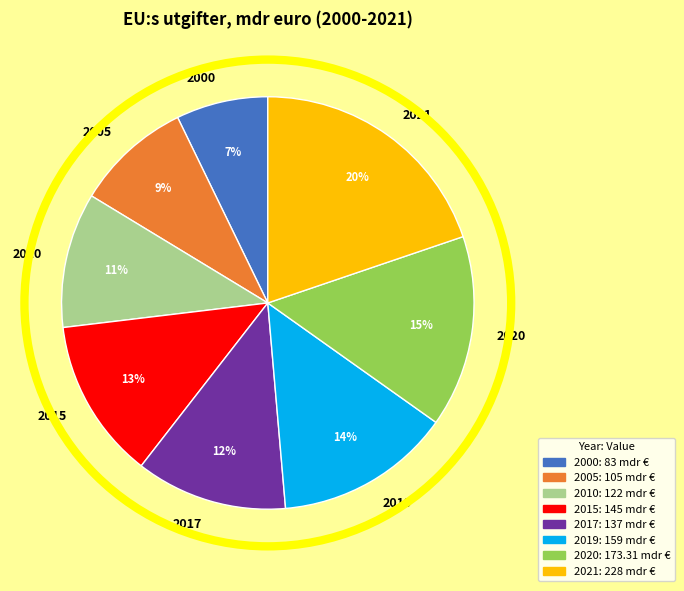

Between 2010 and 2019, which is larger?

2019